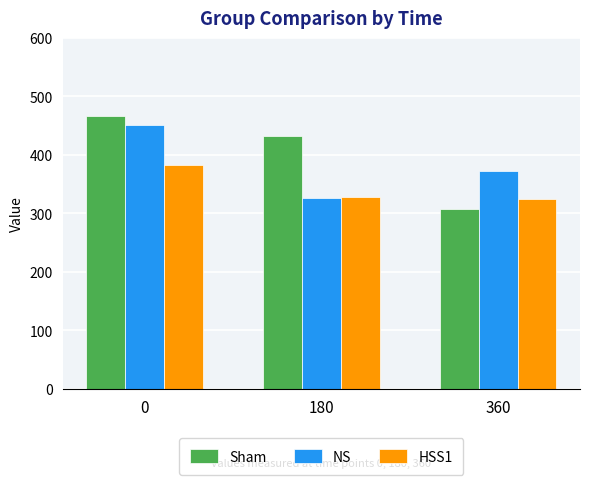

What are all the series names shown in the legend?

Sham, NS, HSS1